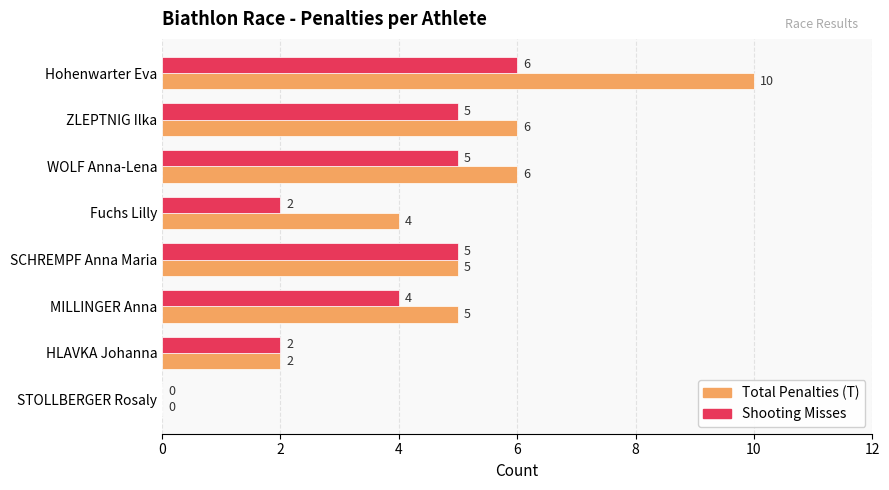

True or false: Total Penalties (T) has a value of 6 at ZLEPTNIG Ilka.

True